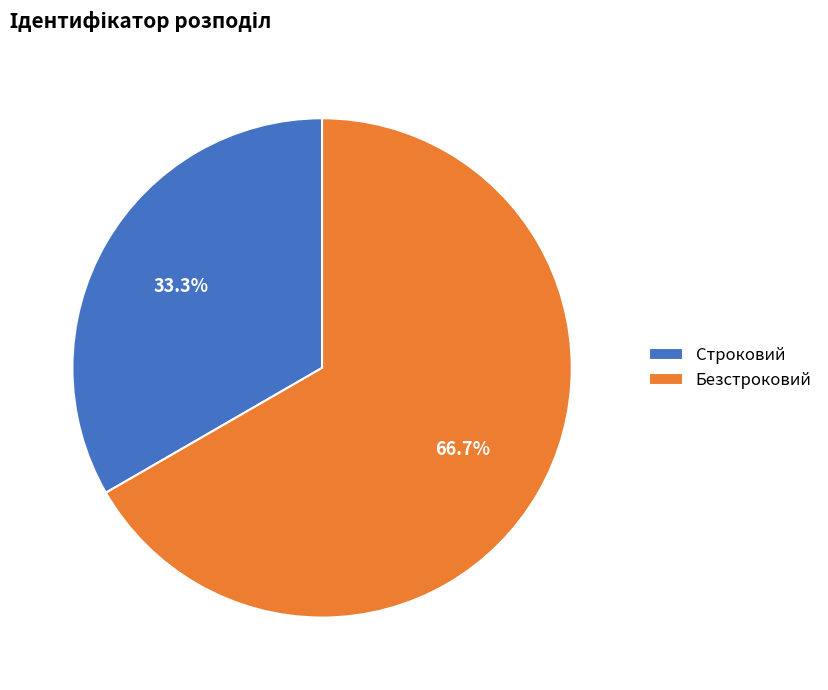

How many slices are in this pie chart?

2